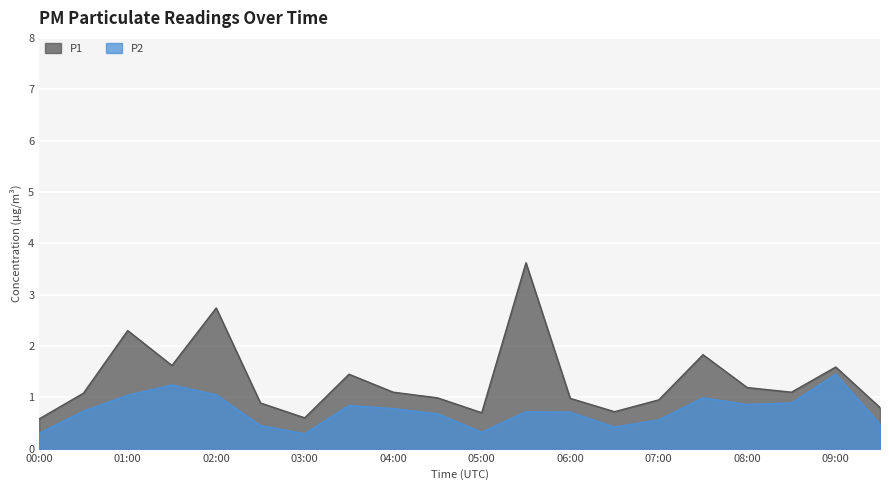

The value of P2 at 08:30 is 0.9. True or false?

True